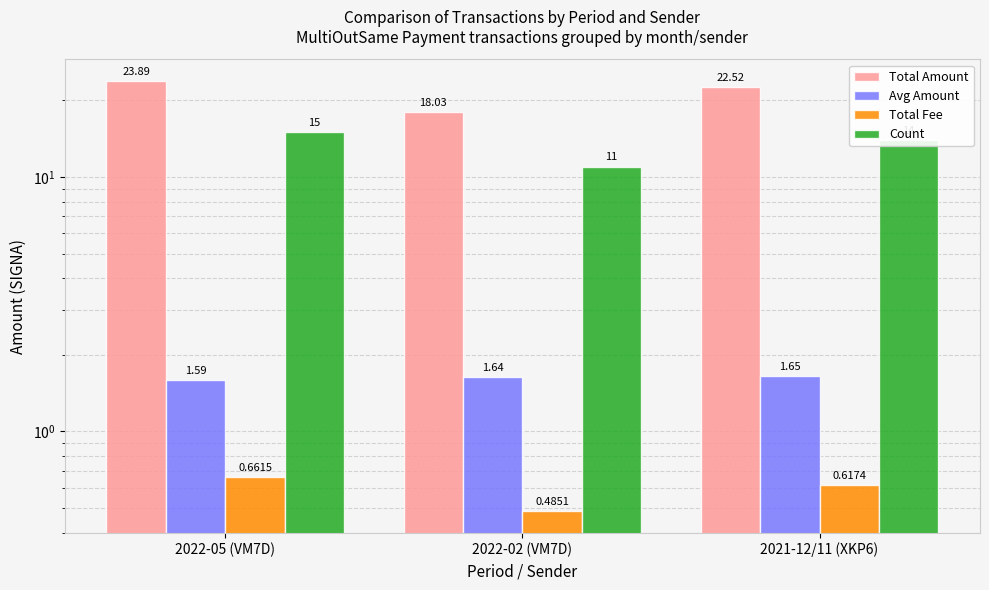

The value of Total Amount at 2021-12/11 (XKP6) is 22.5. True or false?

True